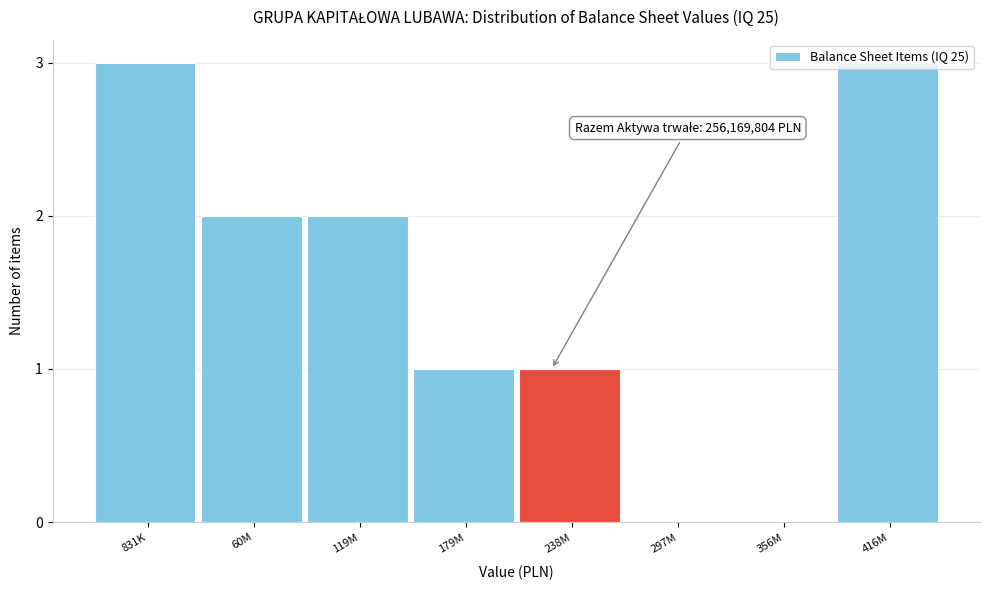

True or false: the data shows 0 at 356M.

True